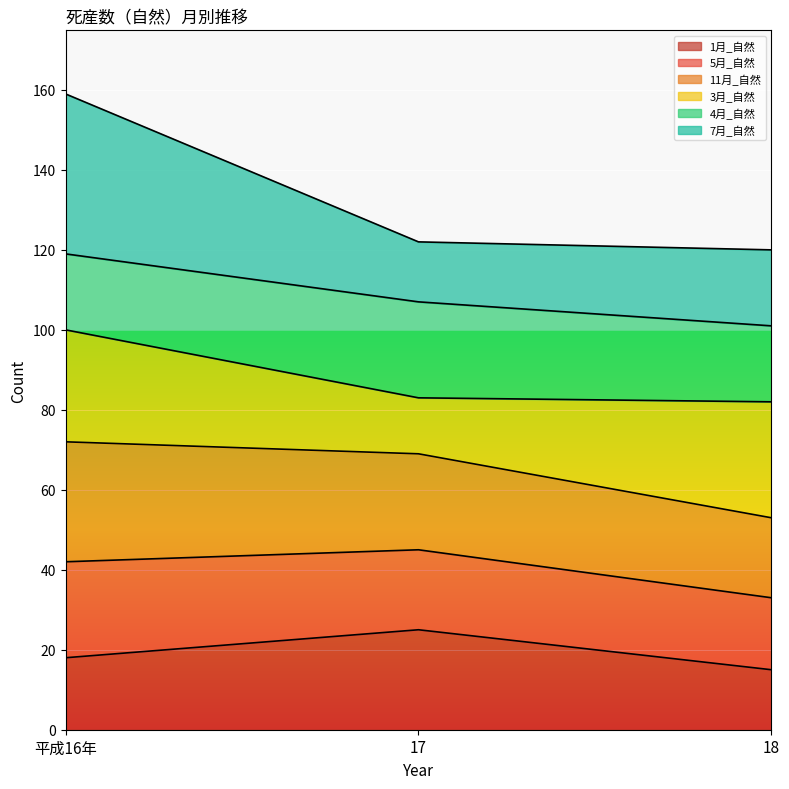

What is the highest value of the 1月_自然 series?

25